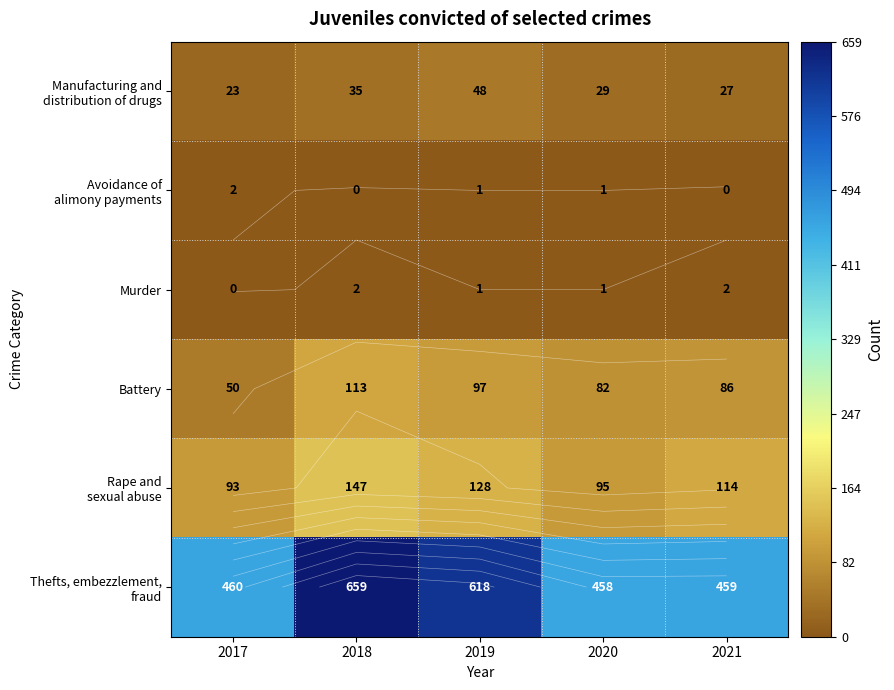

Between 2017 and 2019, which series saw the biggest shift?

Thefts, embezzlement, fraud